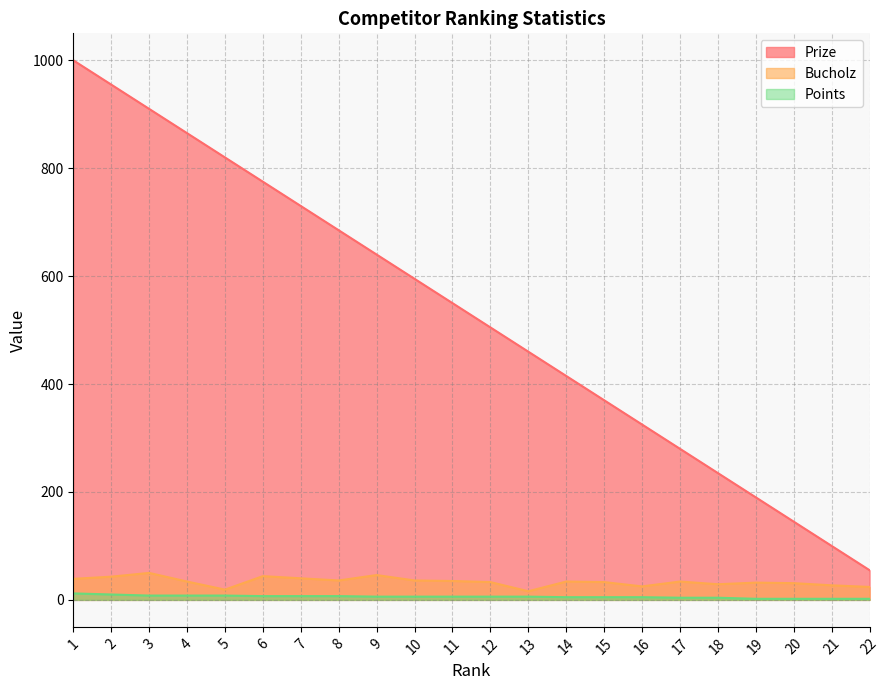

How many values in the Points series are below 6?

9